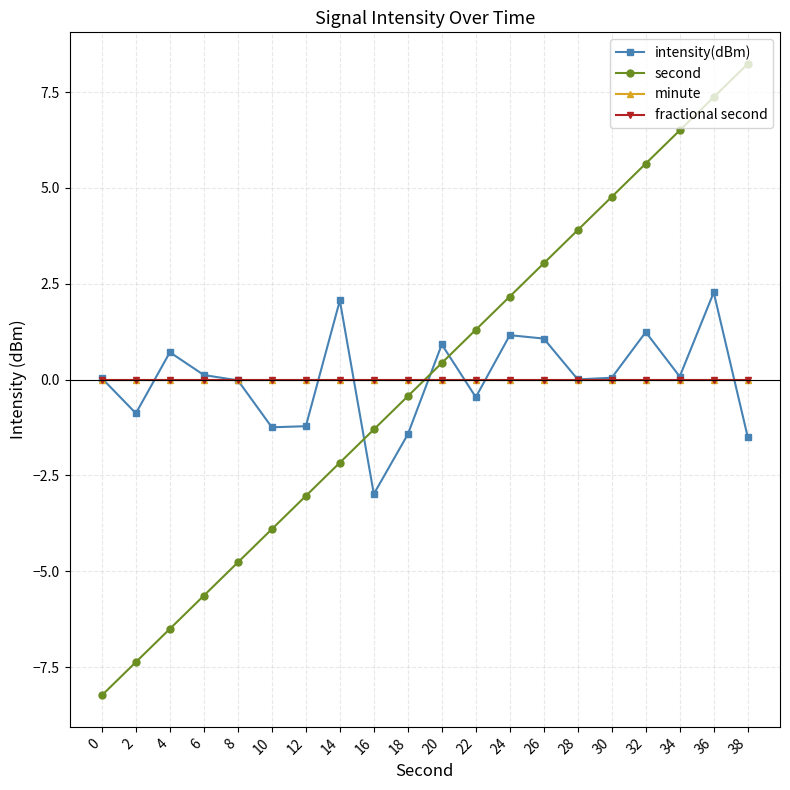

True or false: minute has more than 2 points higher than both neighbors.

False